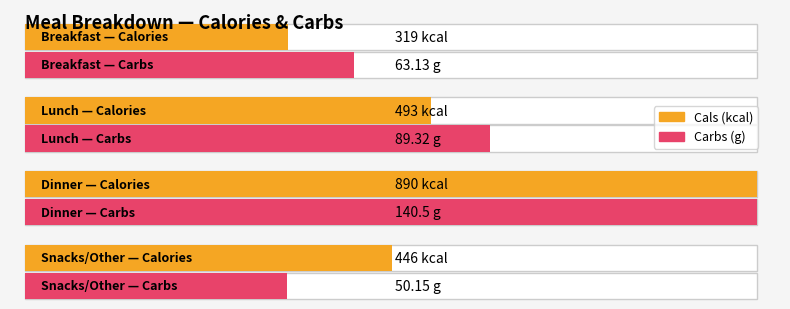

List the series in order of their overall mean, highest first.

Cals (kcal), Carbs (g)